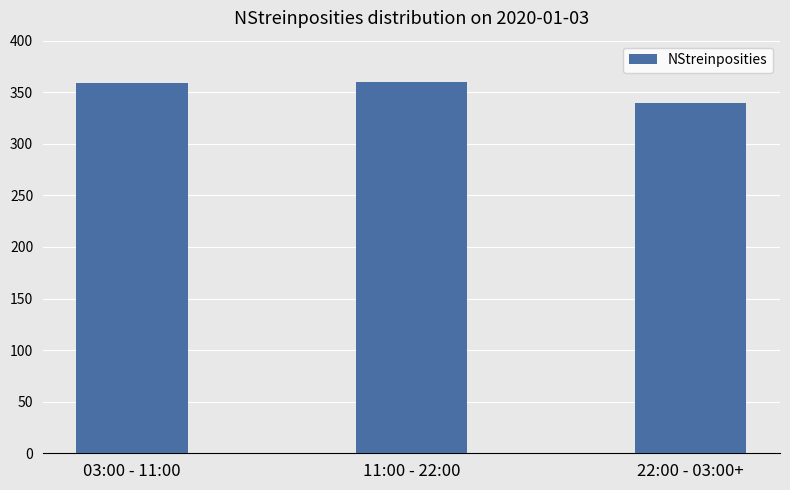

The value at 22:00 - 03:00+ is 106. True or false?

False